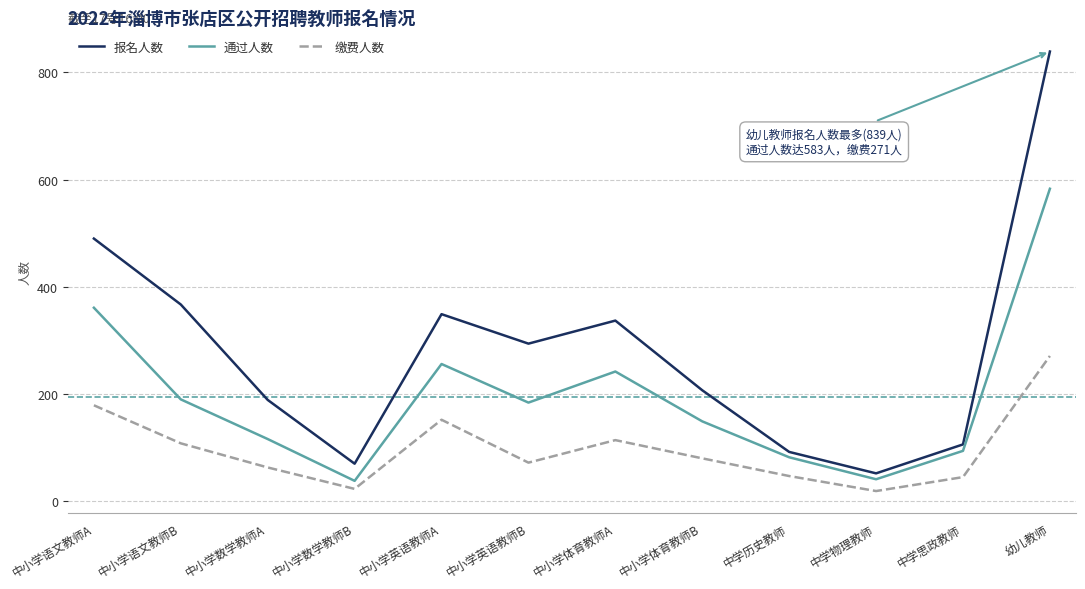

At which category is the sum across all series the highest?

幼儿教师